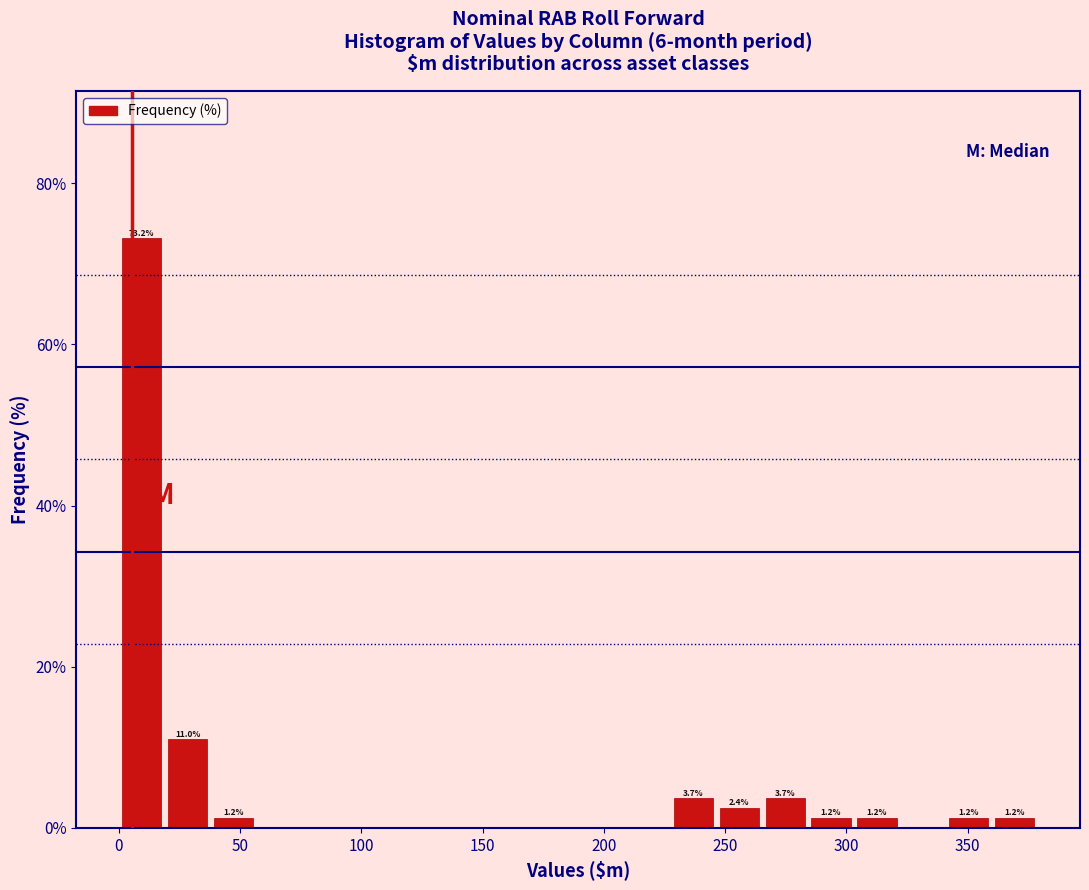

Read against the x-axis, roughly where is the centre of the tallest bar?

10